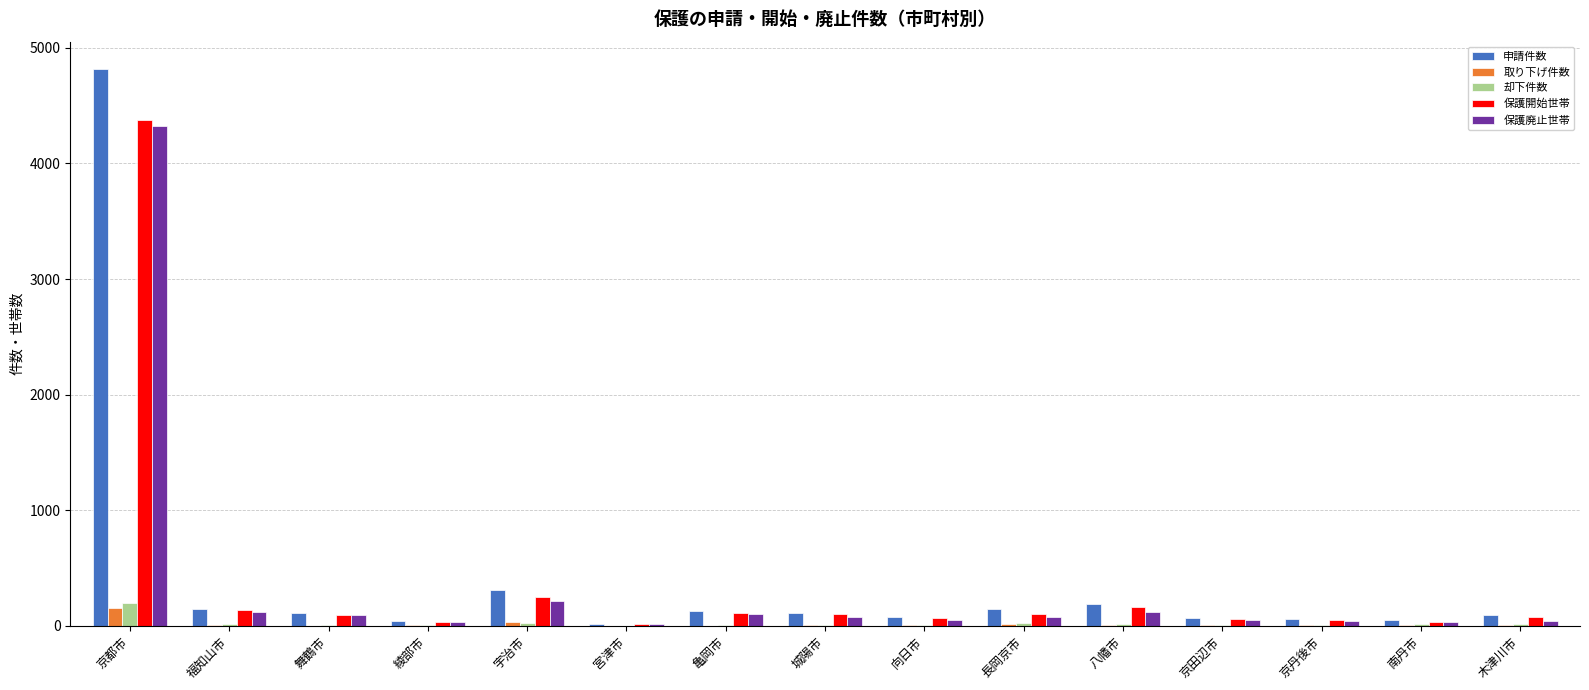

Is it true that 取り下げ件数 equals 1 at 宮津市?

True